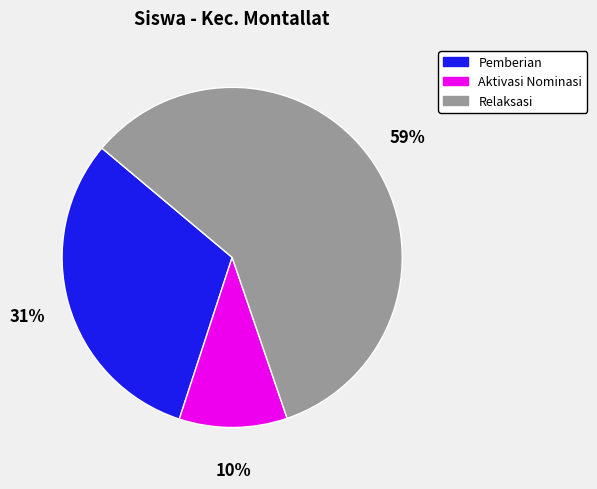

Is there any slice that represents more than half of the pie?

Yes